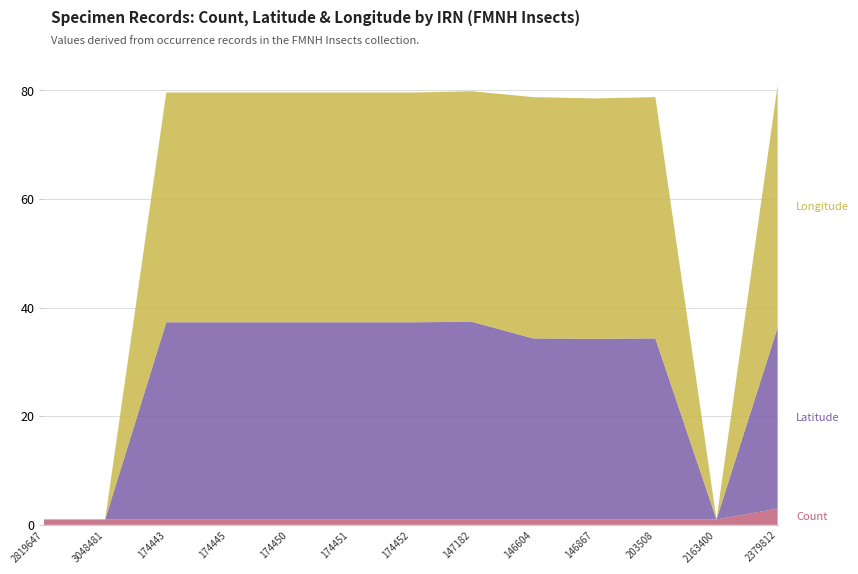

Reading left to right, what are all the values shown in this chart?

Count: 2819647=1.0	3048481=1.0	174443=1.0	174445=1.0	174450=1.0	174451=1.0	174452=1.0	147182=1.0	146604=1.0	146867=1.0	203508=1.0	2163400=1.0	2379812=3.0
Latitude: 2819647=0.0	3048481=0.0	174443=36.3	174445=36.3	174450=36.3	174451=36.3	174452=36.3	147182=36.4	146604=33.3	146867=33.3	203508=33.3	2163400=0.0	2379812=33.3
Longitude: 2819647=0.0	3048481=0.0	174443=42.3	174445=42.3	174450=42.3	174451=42.3	174452=42.3	147182=42.5	146604=44.4	146867=44.3	203508=44.4	2163400=0.0	2379812=44.6